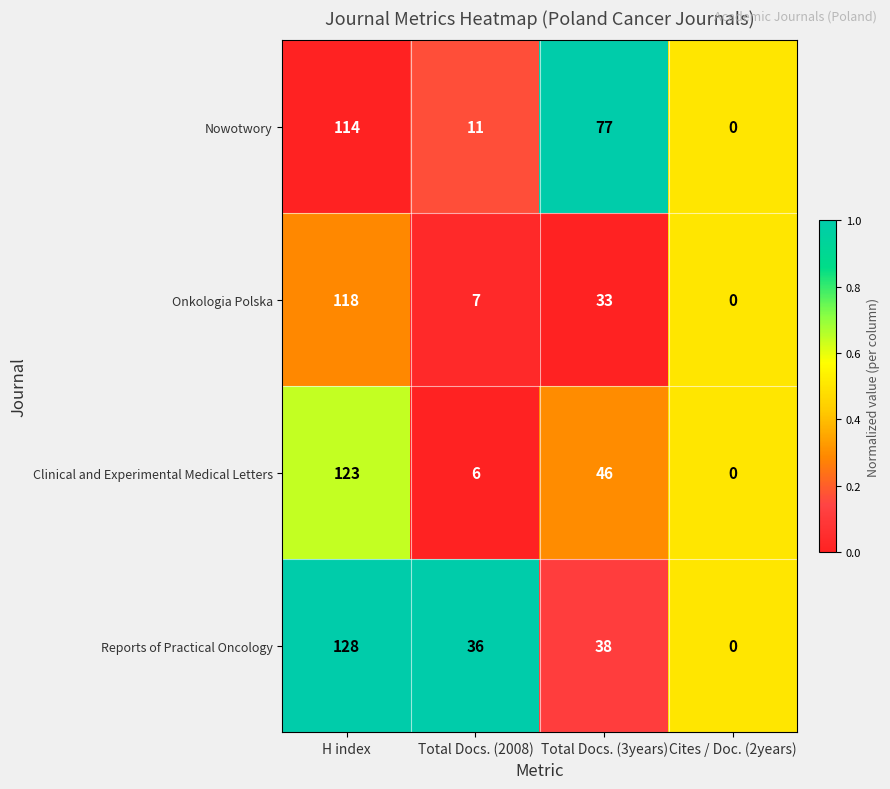

What is the difference between the Nowotwory values at H index and Total Docs. (2008)?

103